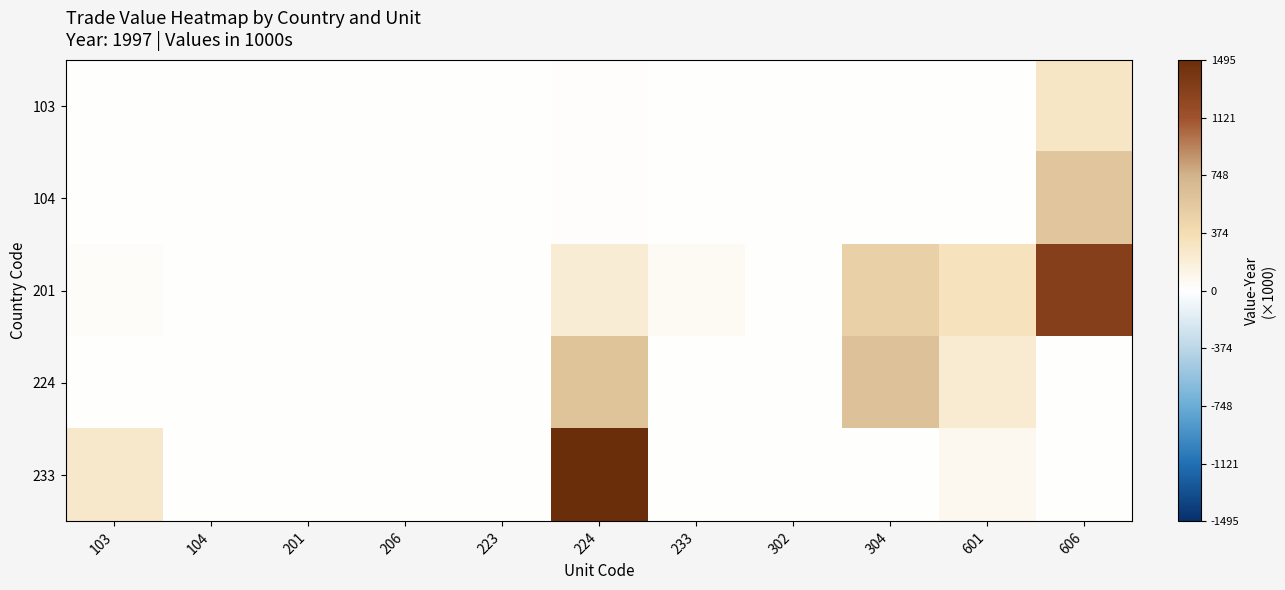

Which series changed the most between 206 and 223?

201